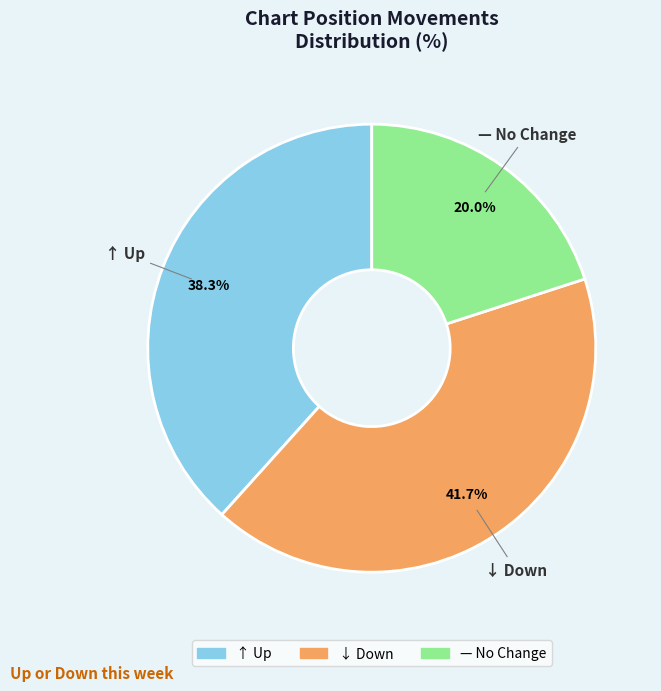

What is the ratio of the value at ↓ Down to the value at ↑ Up?

1.1